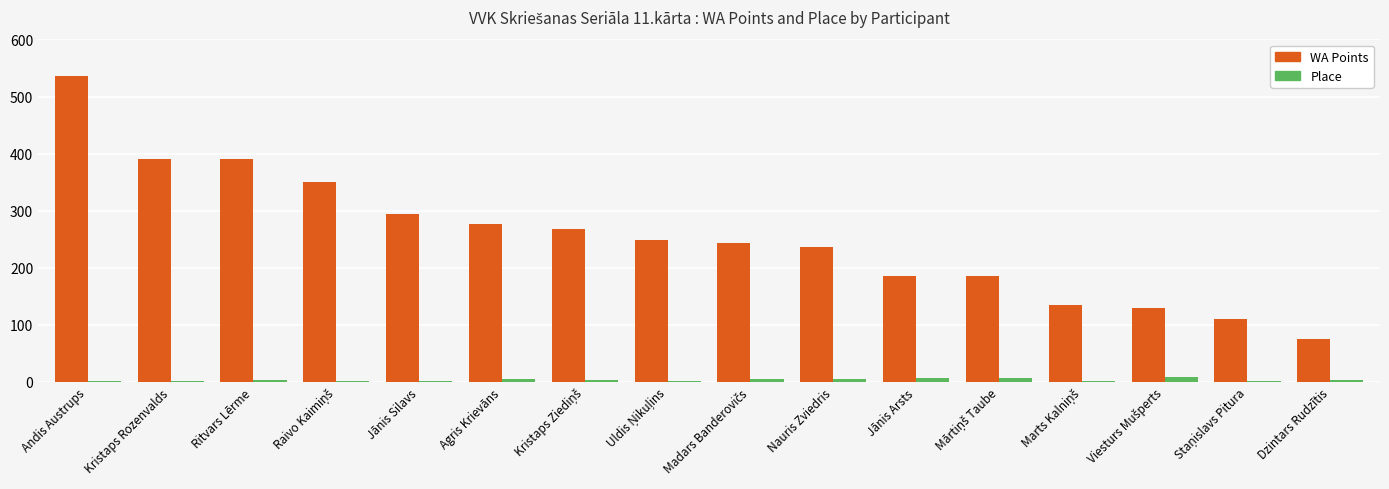

What is the highest value of the WA Points series?

536